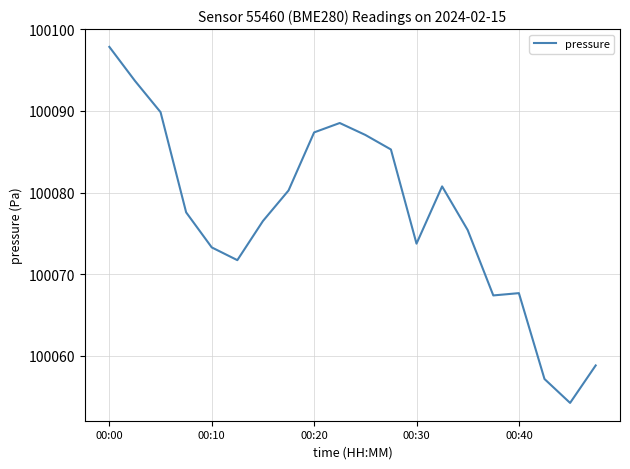

What is the minimum value shown in the chart?

100054.2